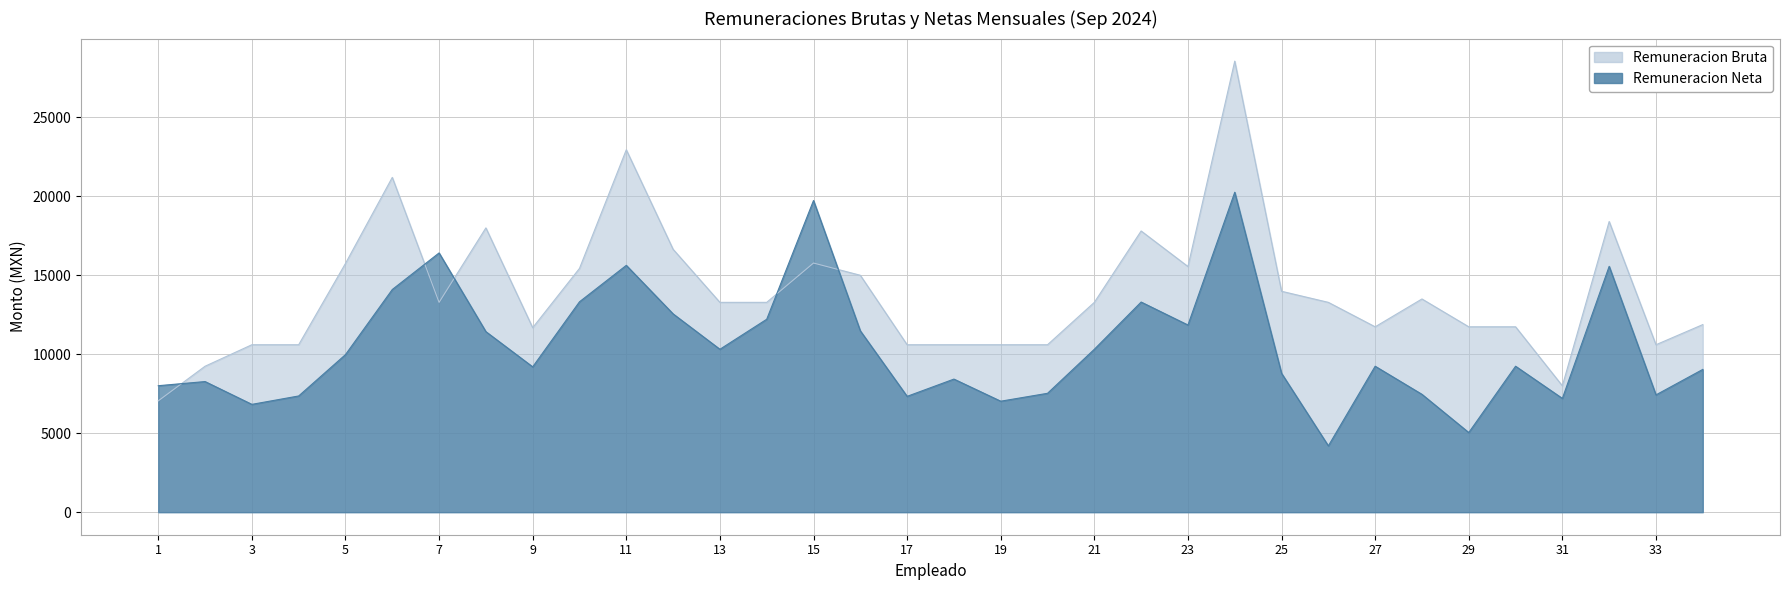

Rank the series at 24 from lowest to highest value.

Remuneracion Neta, Remuneracion Bruta